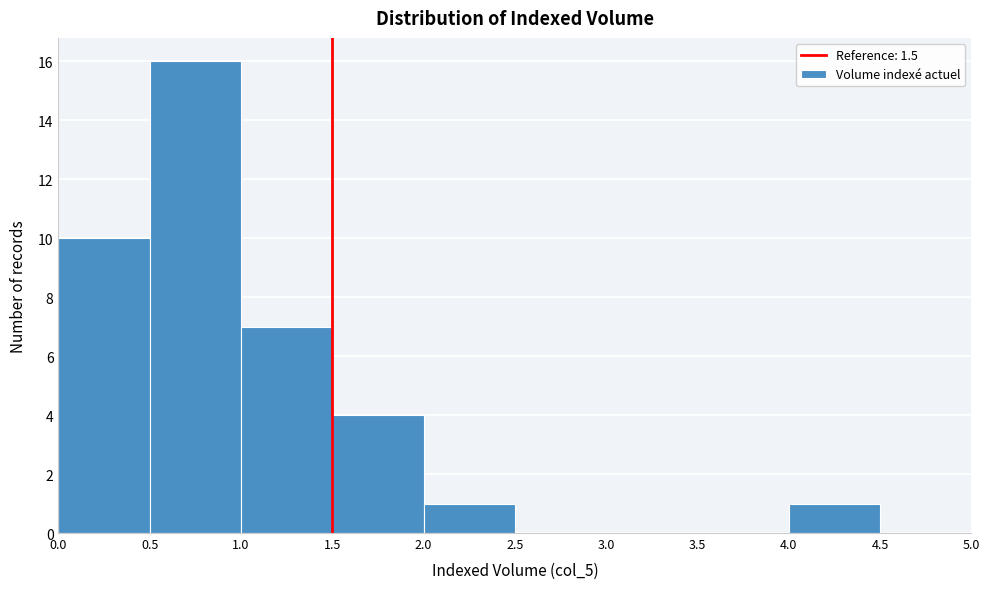

Reading left to right, list every bar in this chart as the range it spans on the x-axis followed by its height. The values are not printed on the chart, so give them approximately, as read against the axis.

0.0 to 0.5: 10
0.5 to 1.0: 16
1.0 to 1.5: 7
1.5 to 2.0: 4
2.0 to 2.5: 1
2.5 to 3.0: 0
3.0 to 3.5: 0
3.5 to 4.0: 0
4.0 to 4.5: 1
4.5 to 5.0: 0